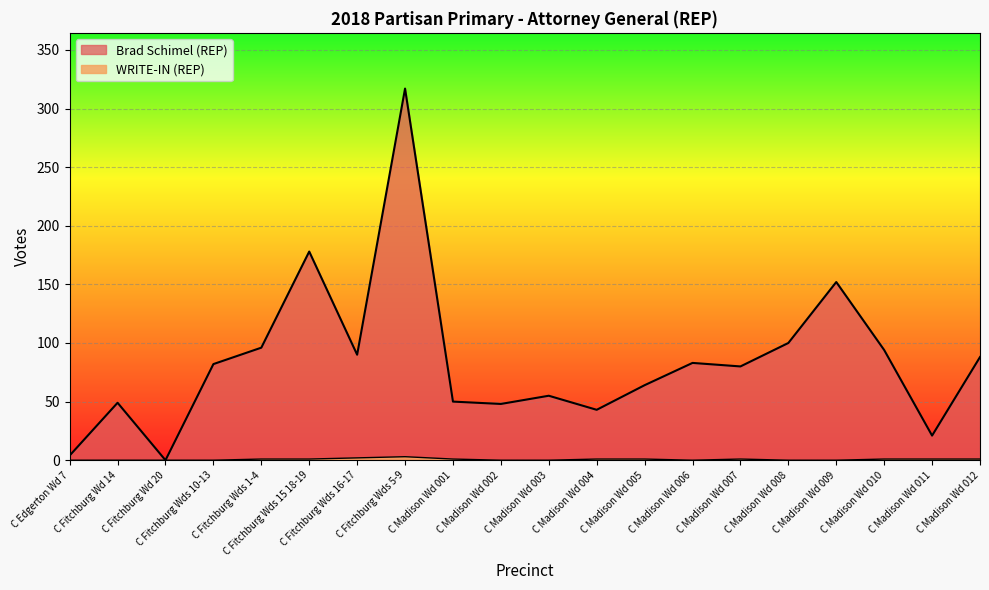

Reading right to left, list all the values displayed in this chart.

Brad Schimel (REP): 88	21	94	152	100	80	83	64	43	55	48	50	317	90	178	96	82	0	49	4
WRITE-IN (REP): 1	1	1	0	0	1	0	1	1	0	0	1	3	2	1	1	0	0	0	0